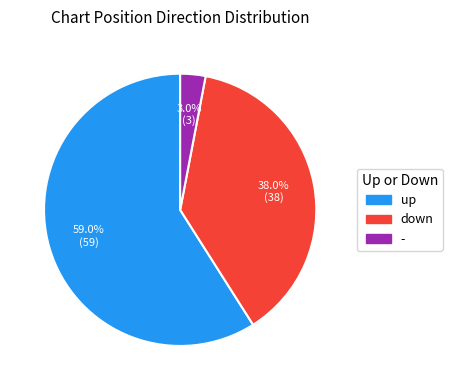

Count the number of slices in the pie.

3